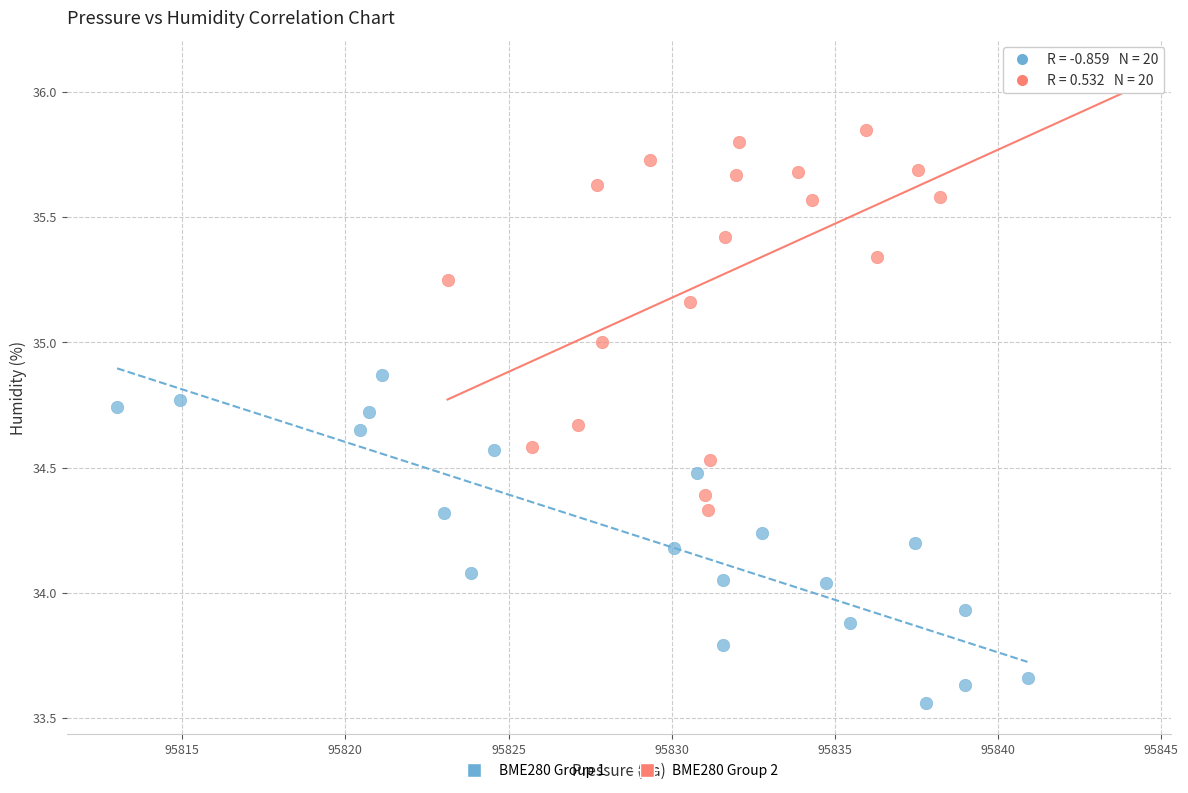

Which series reaches the maximum Y coordinate?

BME280 Group 2